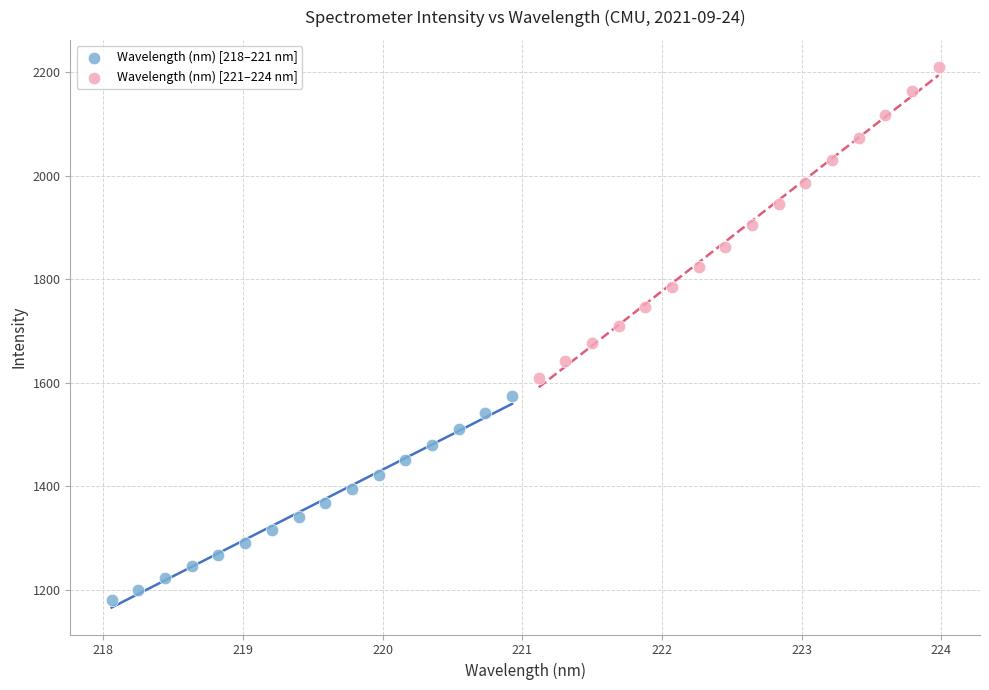

Which series has the largest Y range (max minus min)?

Wavelength (nm) [221–224 nm]